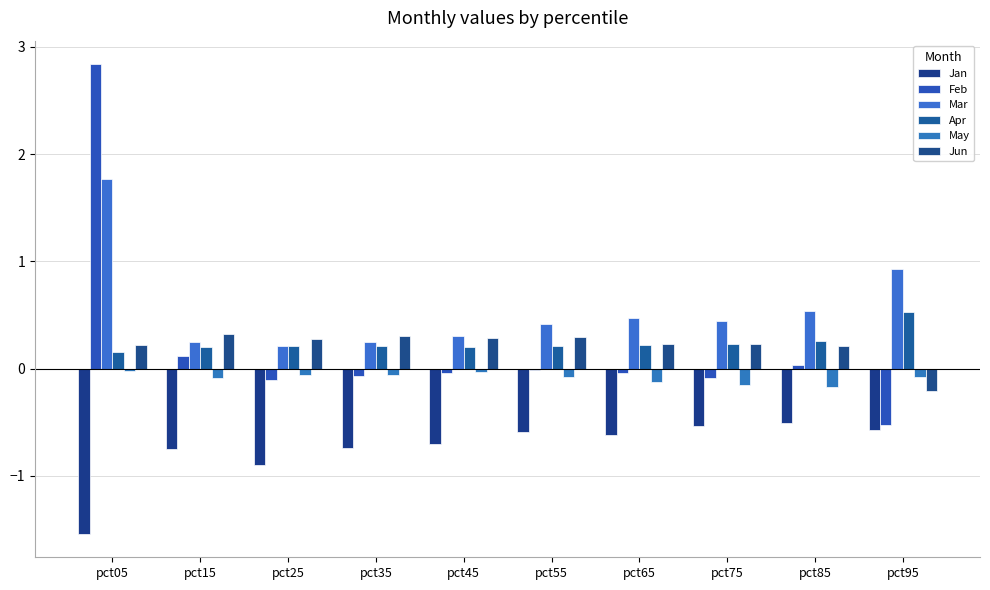

What is the average value of the Mar series?

0.6